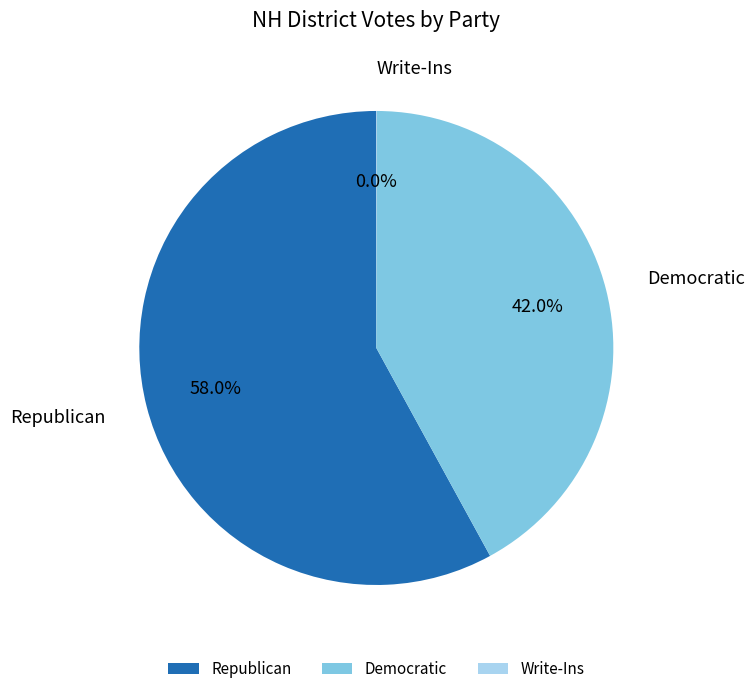

What is the ratio of the value at Democratic to the value at Republican?

0.7